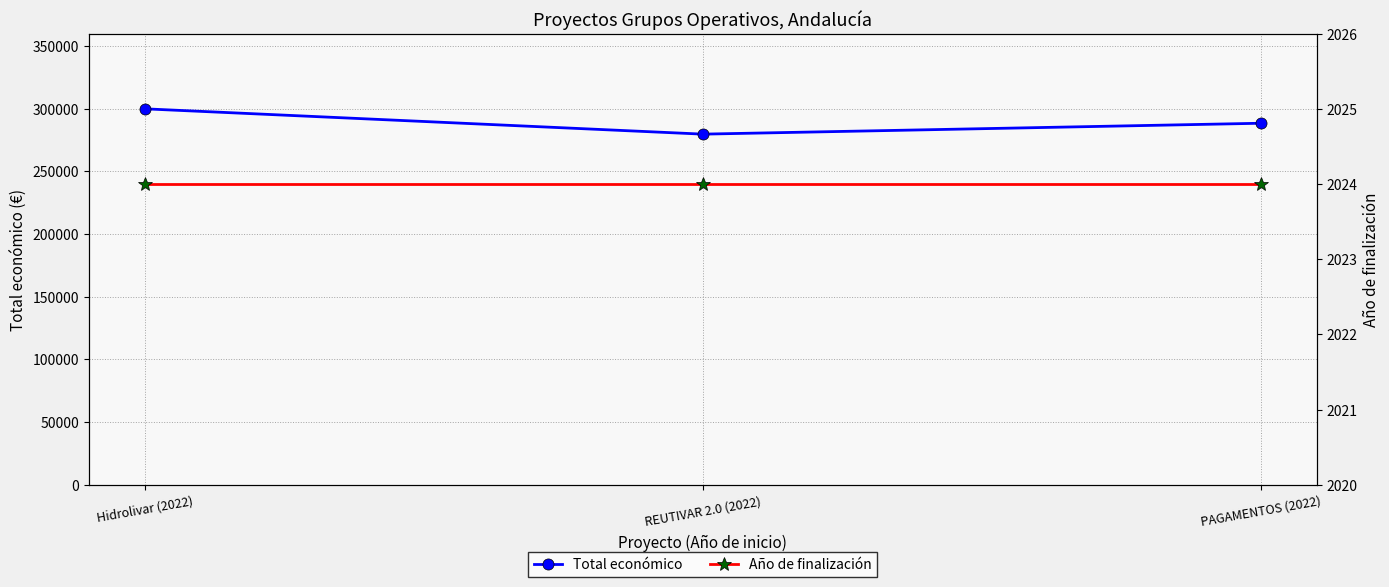

What is the sum of all Total económico values?

868032